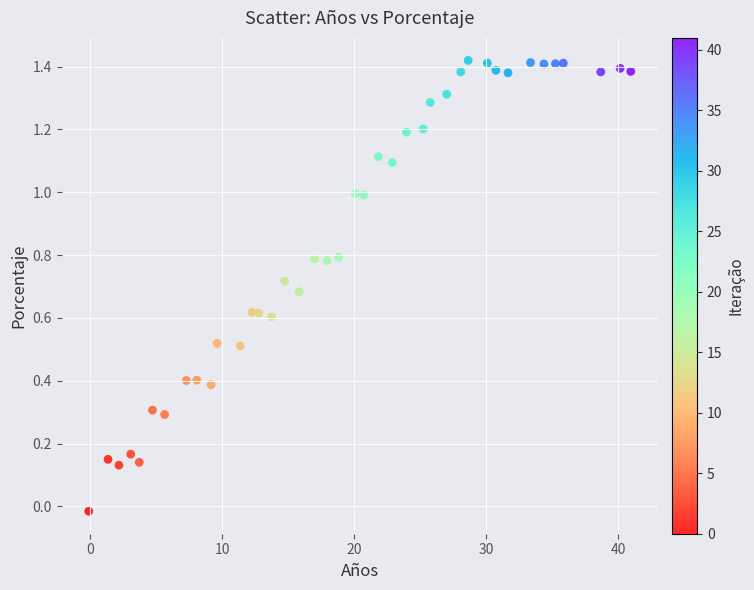

What is the range of X values (max minus min)?

41.1